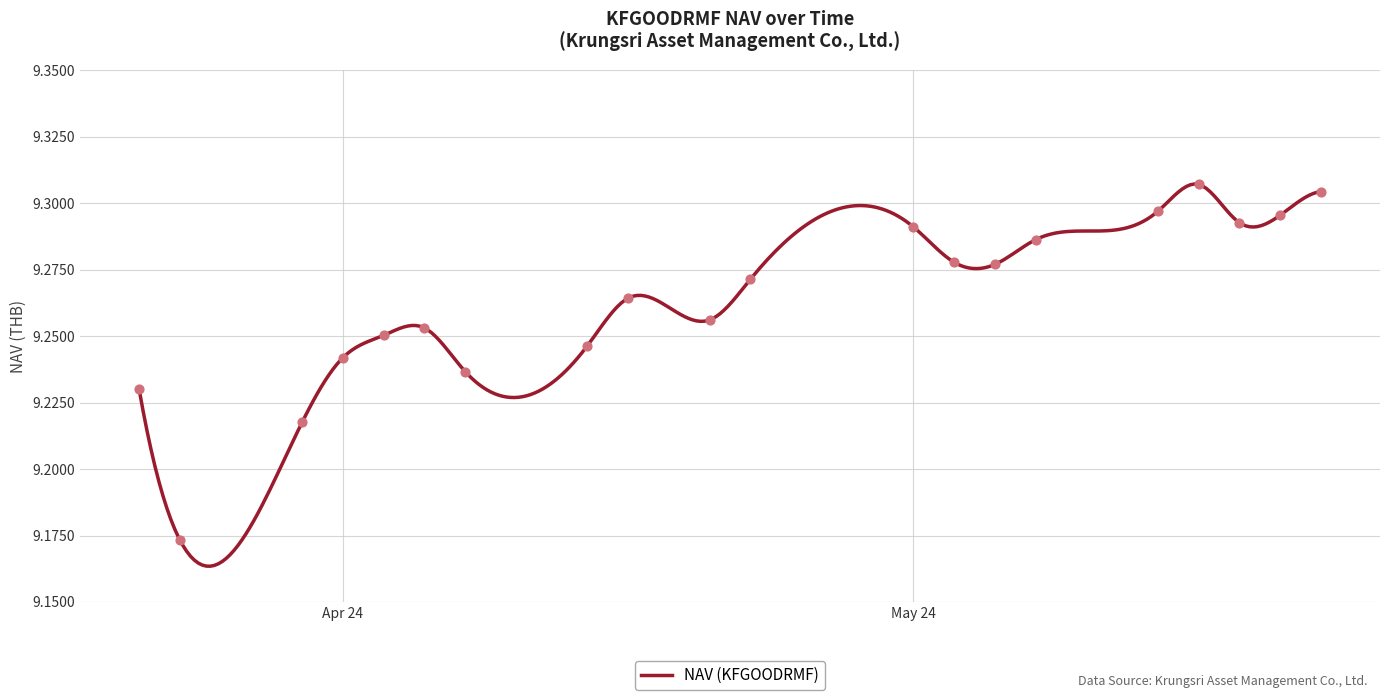

Approximately how many times larger is the value at 2024-05-08 compared to 2024-04-23?

1.0